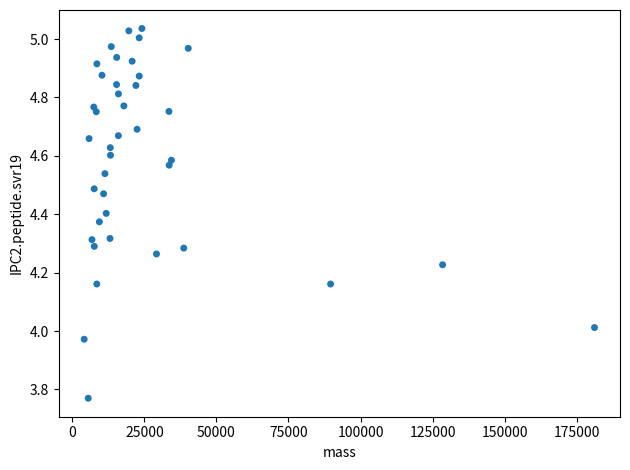

What is the range of X values (max minus min)?

177028.8